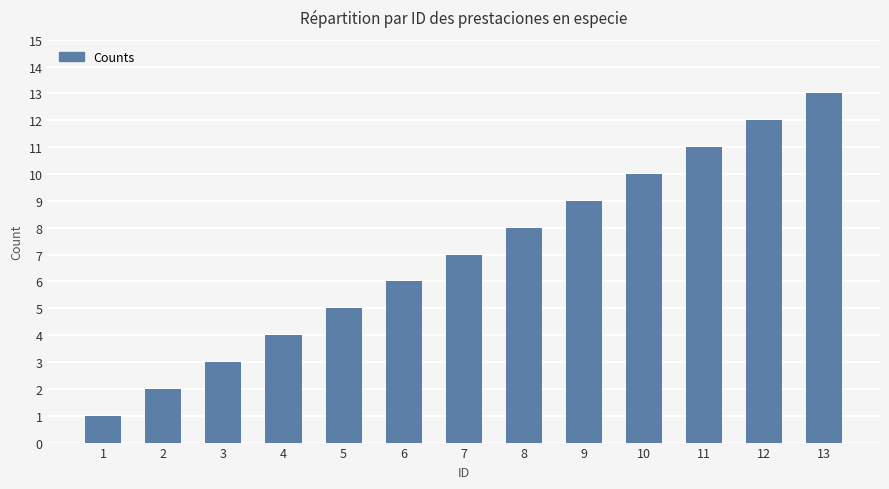

How many distinct data groups are displayed?

1